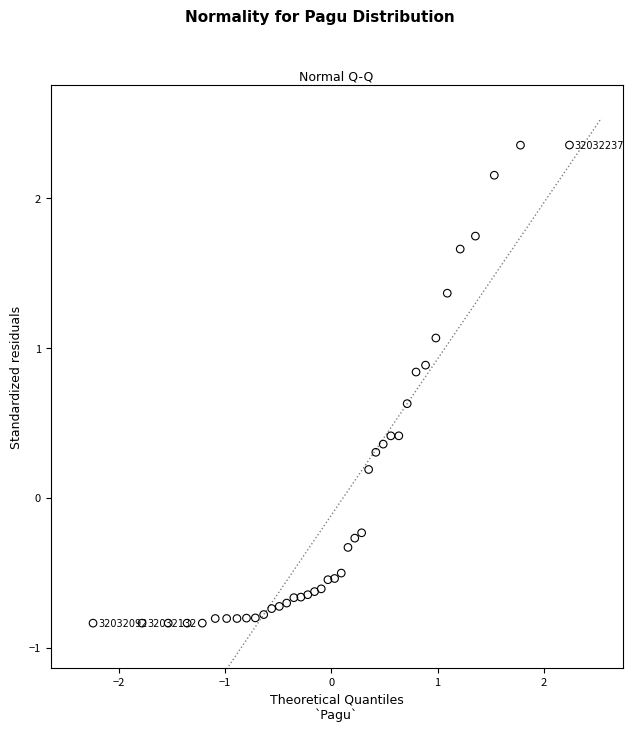

What is the range of X values (max minus min)?

4.5